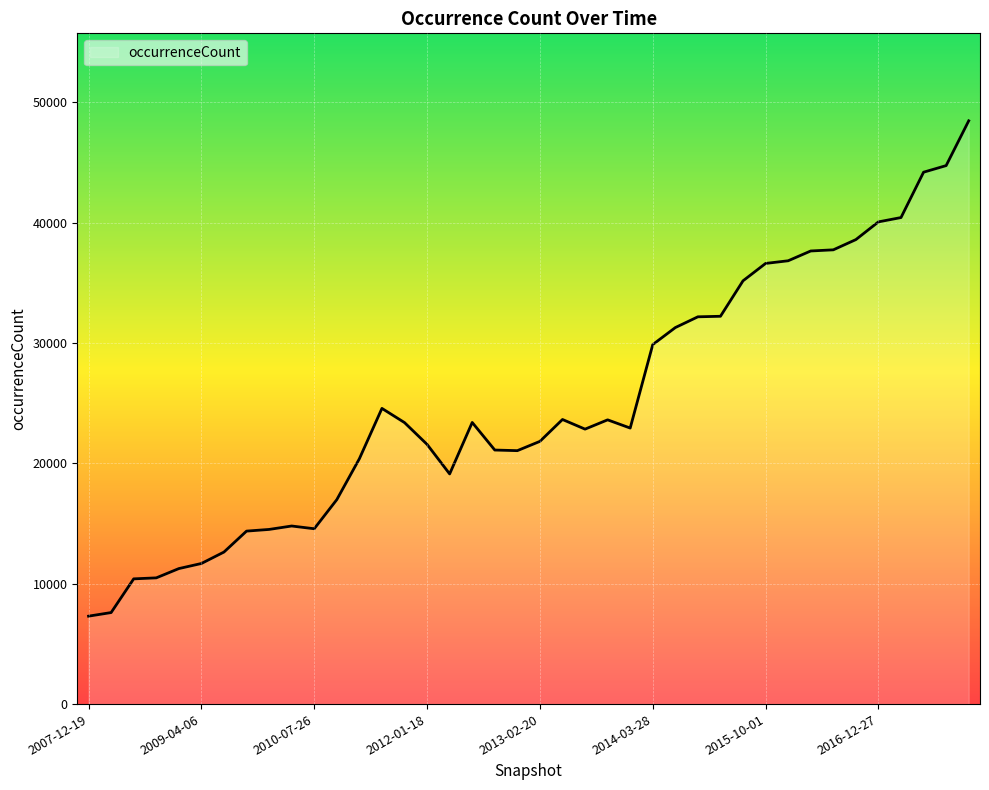

What is the difference between the maximum and second lowest values?

40853